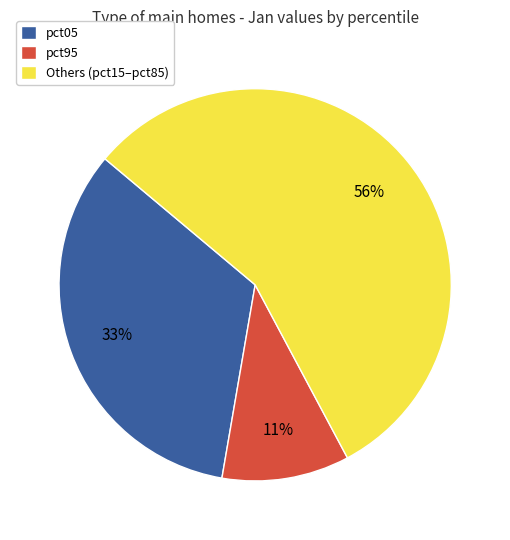

Is there a majority slice in this chart?

Yes